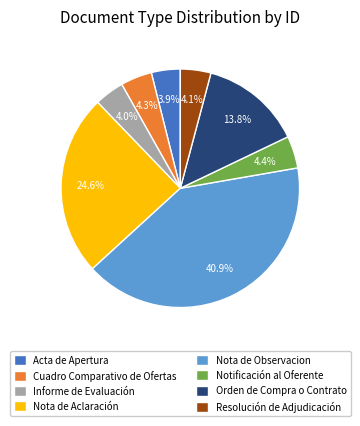

What is the ratio of the value at Resolución de Adjudicación to the value at Acta de Apertura?

1.1